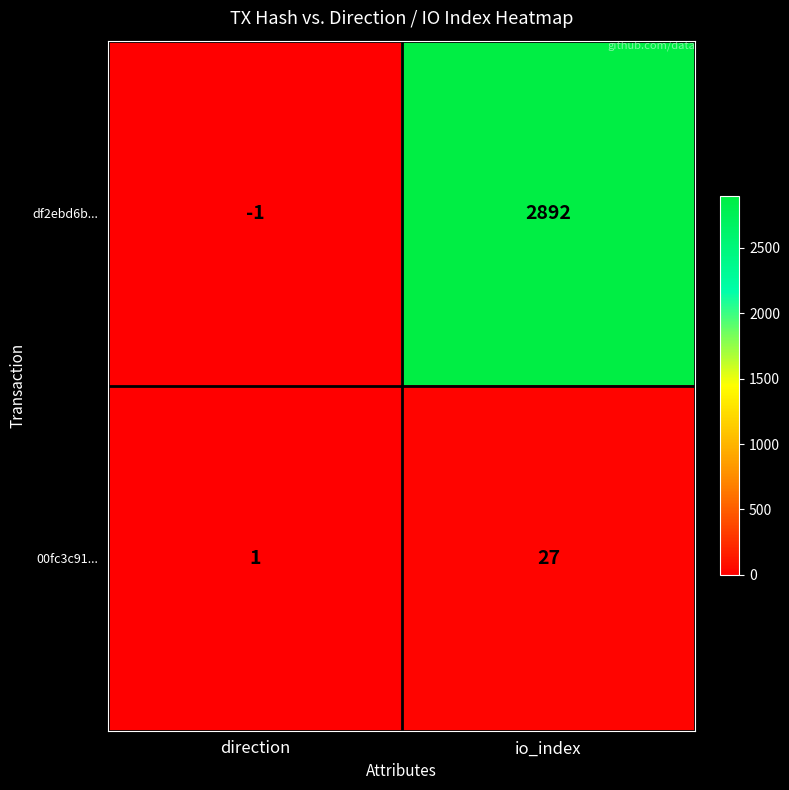

Rank the series at io_index from highest to lowest value.

df2ebd6b..., 00fc3c91...